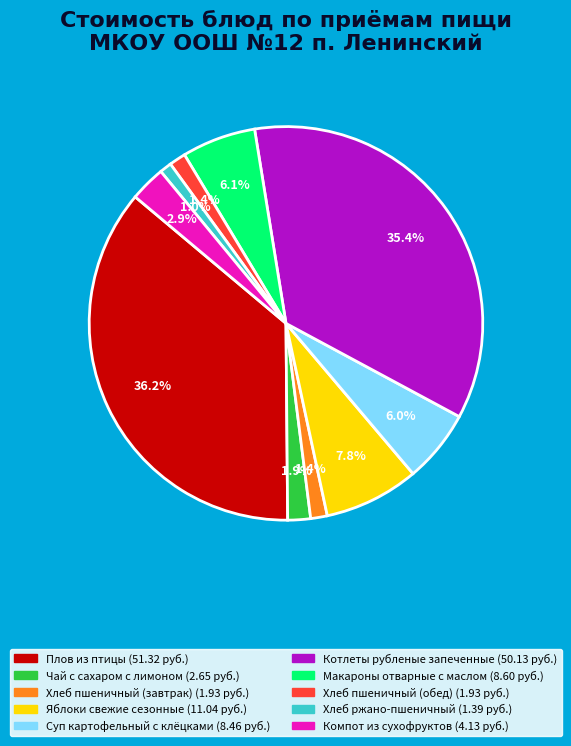

Is the sum of Хлеб пшеничный (завтрак) and Яблоки свежие сезонные greater than half?

No